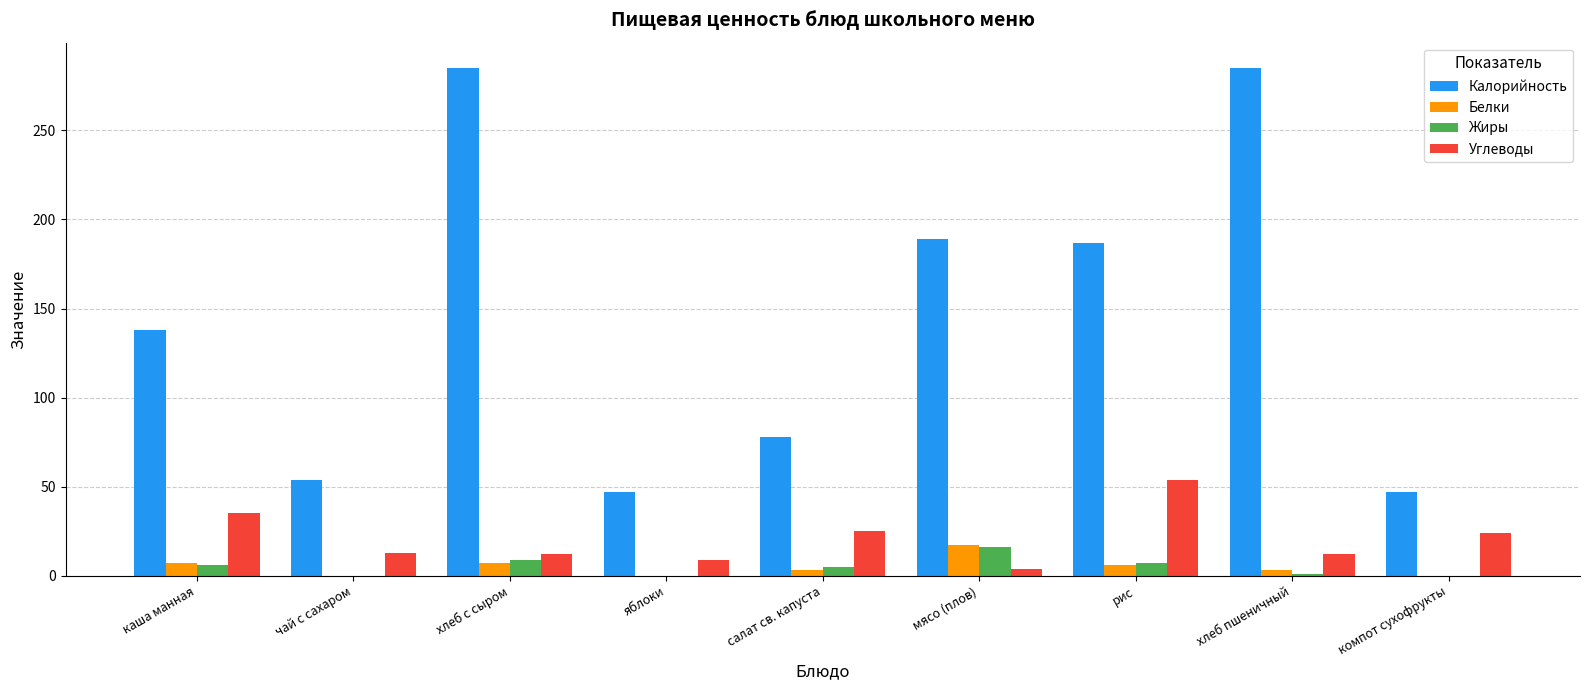

How many groups of bars are there?

9